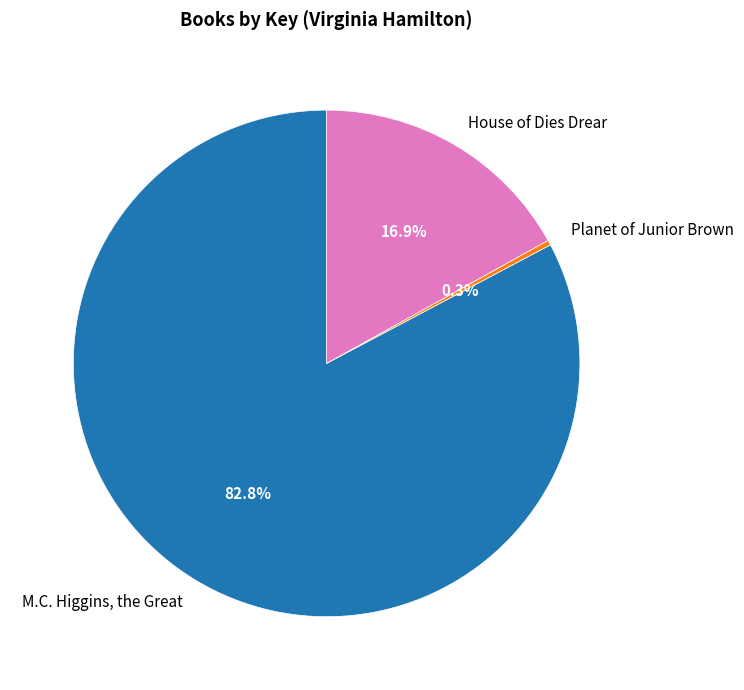

True or false: Planet of Junior Brown accounts for 0% of the total.

True